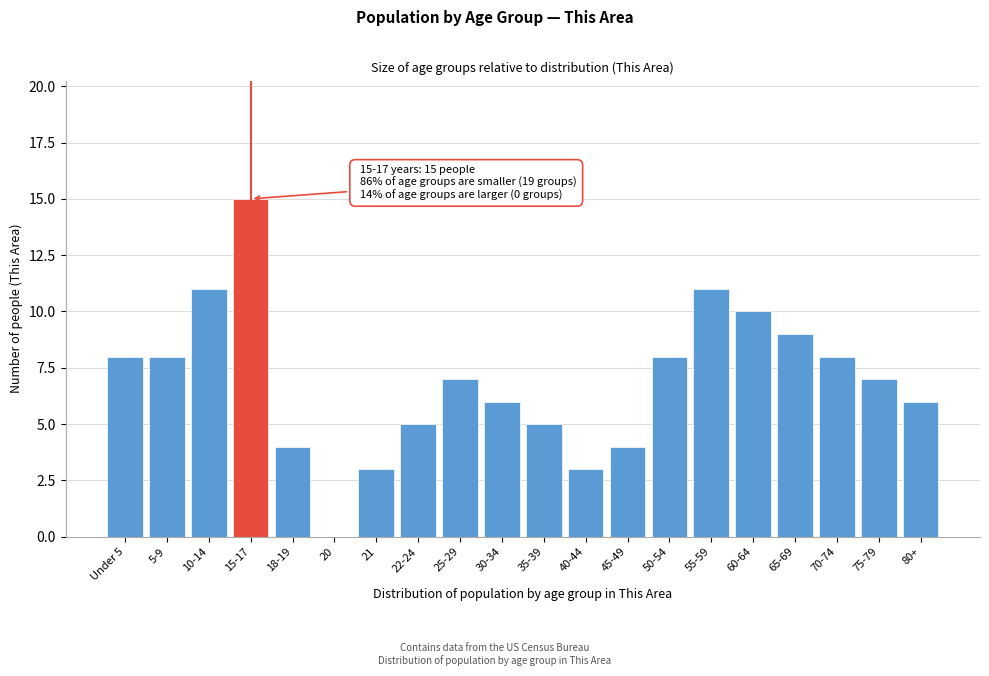

Reading left to right, extract all data points from this chart.

Under 5=8	5-9=8	10-14=11	15-17=15	18-19=4	20=0	21=3	22-24=5	25-29=7	30-34=6	35-39=5	40-44=3	45-49=4	50-54=8	55-59=11	60-64=10	65-69=9	70-74=8	75-79=7	80+=6